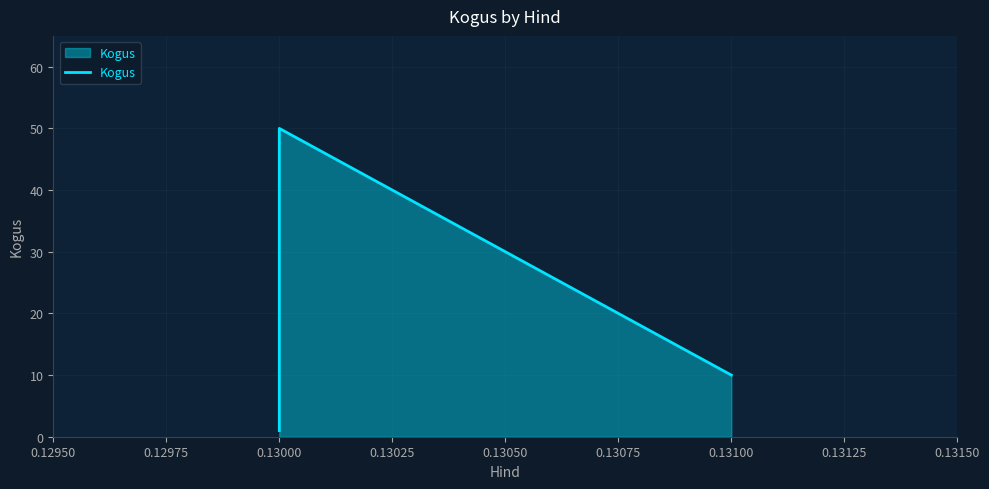

Which category has the highest value across all series?

0.13000